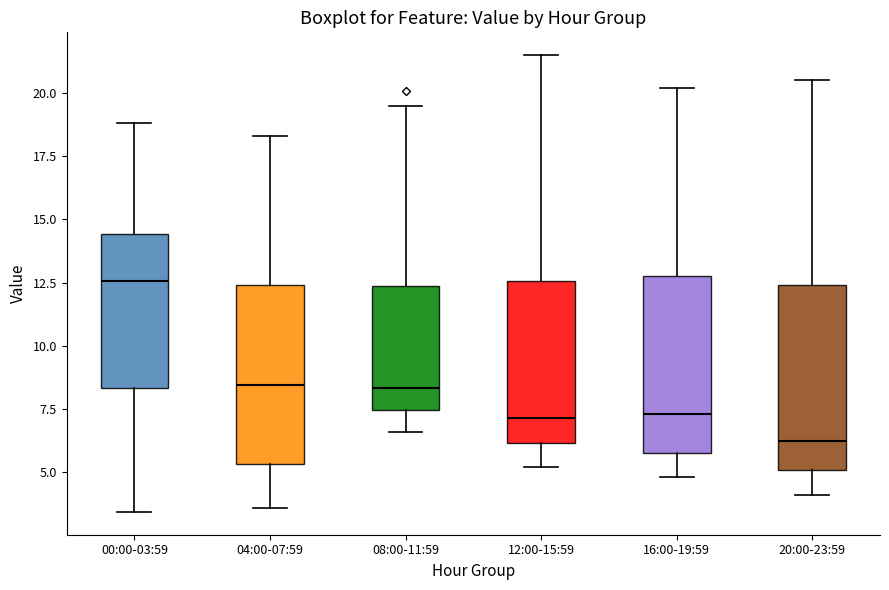

Reading left to right, read every box against the y-axis: the position of its median line, the range the box covers, and the ends of its whiskers. The values are not printed on the chart, so give them approximately, as read against the axis.

00:00-03:59: median 12.5, box 8.5 to 14.5, whiskers 3.5 to 19.0
04:00-07:59: median 8.5, box 5.5 to 12.5, whiskers 3.5 to 18.5
08:00-11:59: median 8.5, box 7.5 to 12.5, whiskers 6.5 to 19.5
12:00-15:59: median 7.0, box 6.0 to 12.5, whiskers 5.0 to 21.5
16:00-19:59: median 7.5, box 6.0 to 13.0, whiskers 5.0 to 20.0
20:00-23:59: median 6.5, box 5.0 to 12.5, whiskers 4.0 to 20.5